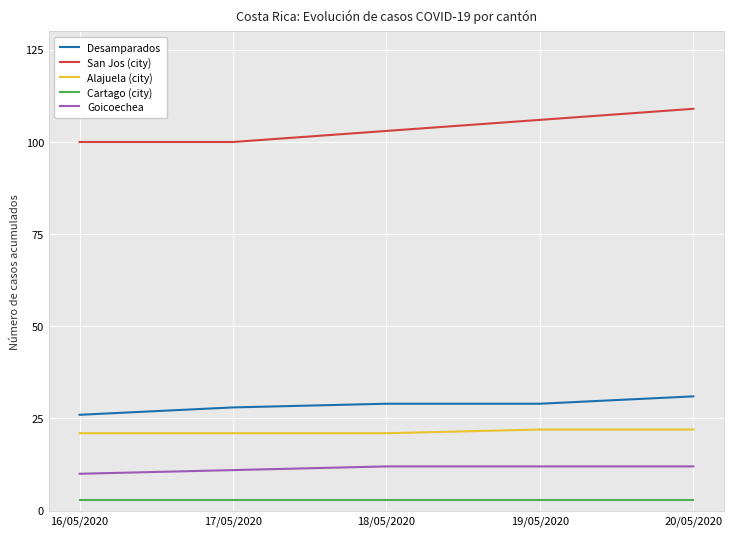

Which series has the largest range (max minus min)?

San Jos (city)